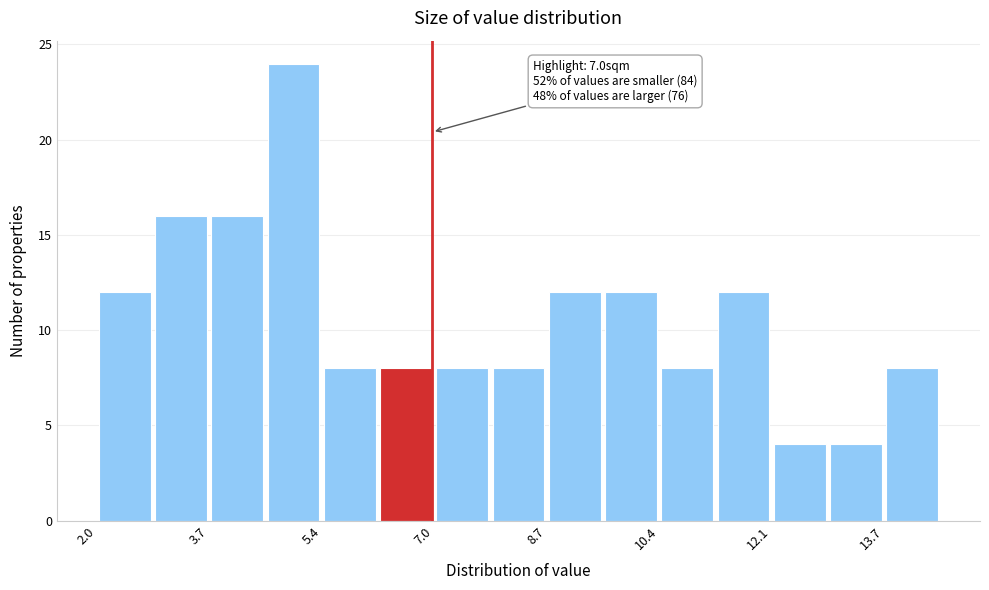

Over which range of the x-axis is the bar tallest?

4.6 to 5.4